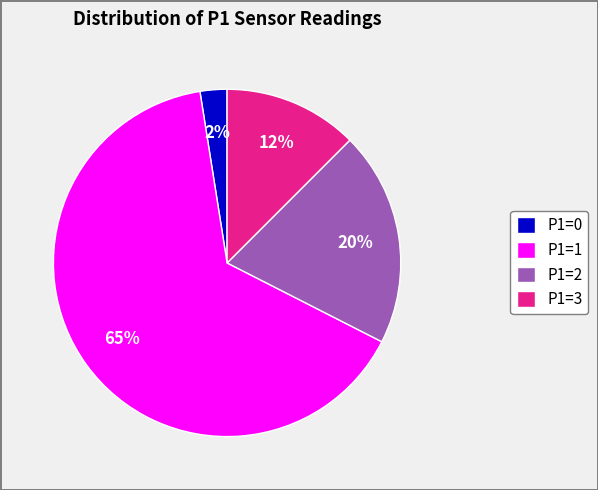

To the nearest percent, what is the difference between the P1=2 and P1=0 slice percentages?

18%